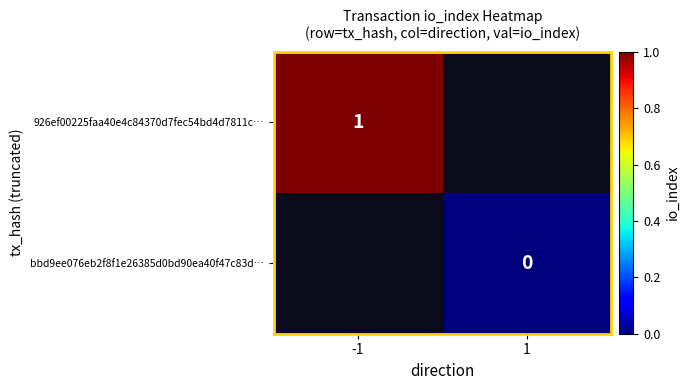

Is the value of bbd9ee076eb2f8f1e26385d0bd90ea40f47c83d… at 1 greater than the value of 926ef00225faa40e4c84370d7fec54bd4d7811c… at -1?

No